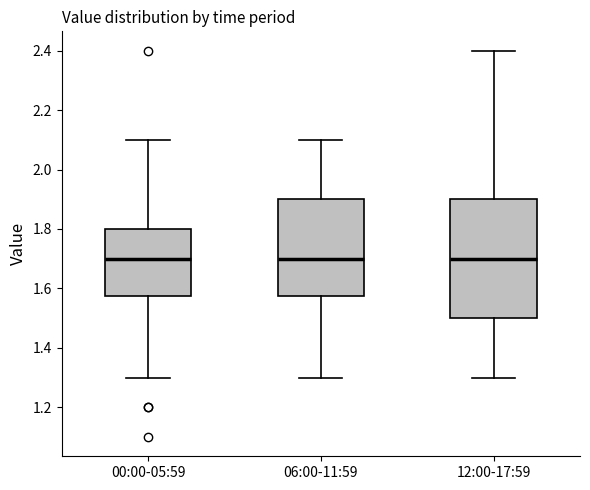

Comparing the boxes themselves (not the whiskers), which one is the tallest?

12:00-17:59